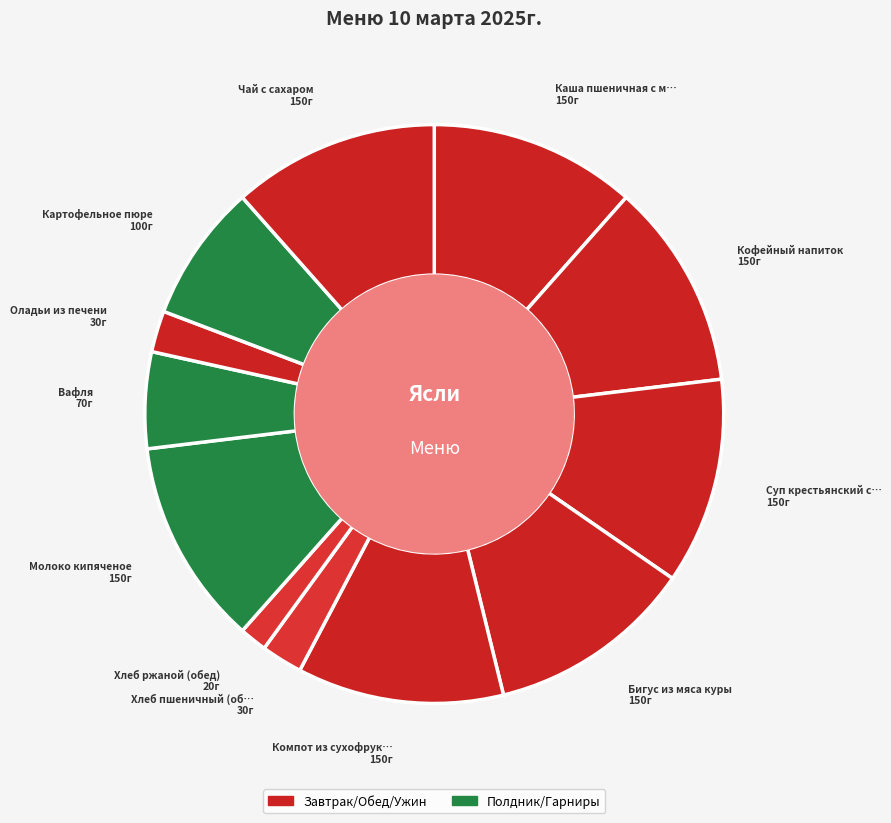

Which category has the smallest portion of the pie?

Хлеб ржаной (обед)